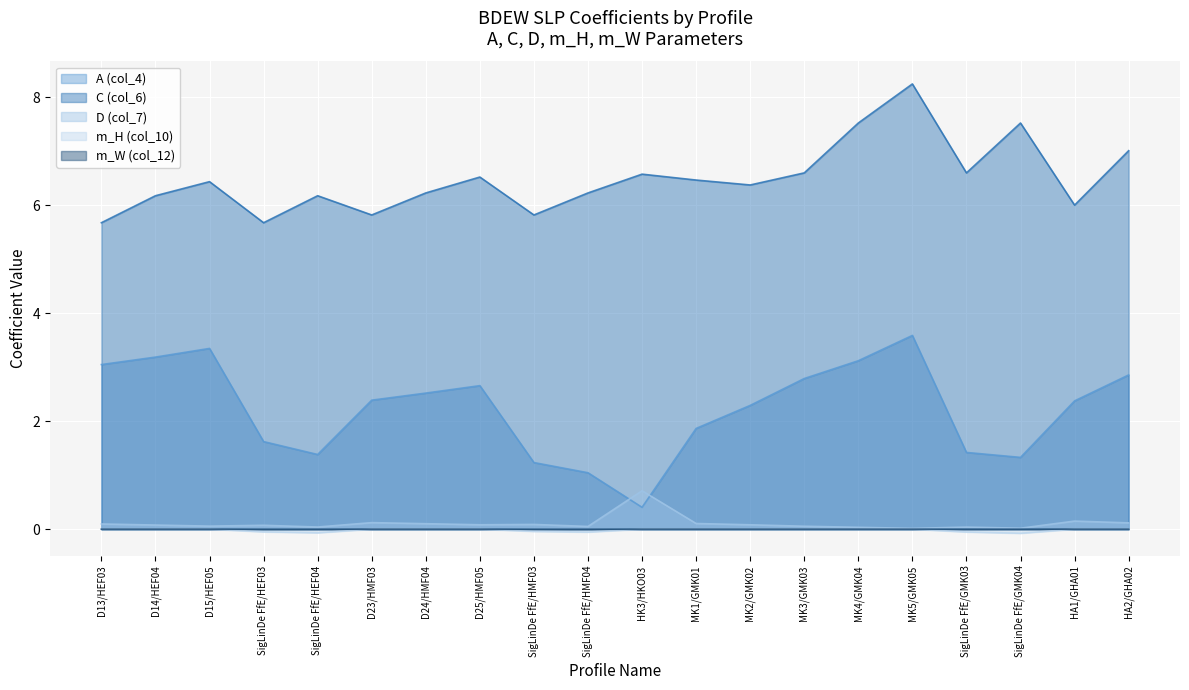

What value does the m_H (col_10) series have at SigLinDe FfE/GMK04?

-0.1